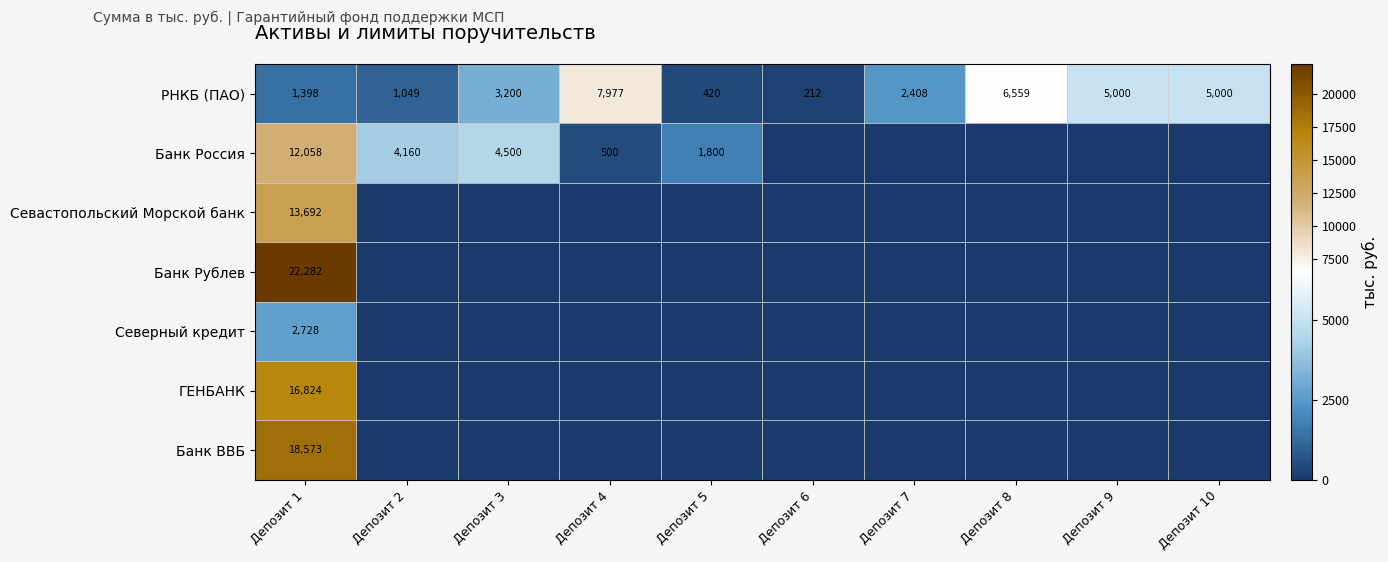

Which category has the lowest value in the РНКБ (ПАО) series?

Депозит 6